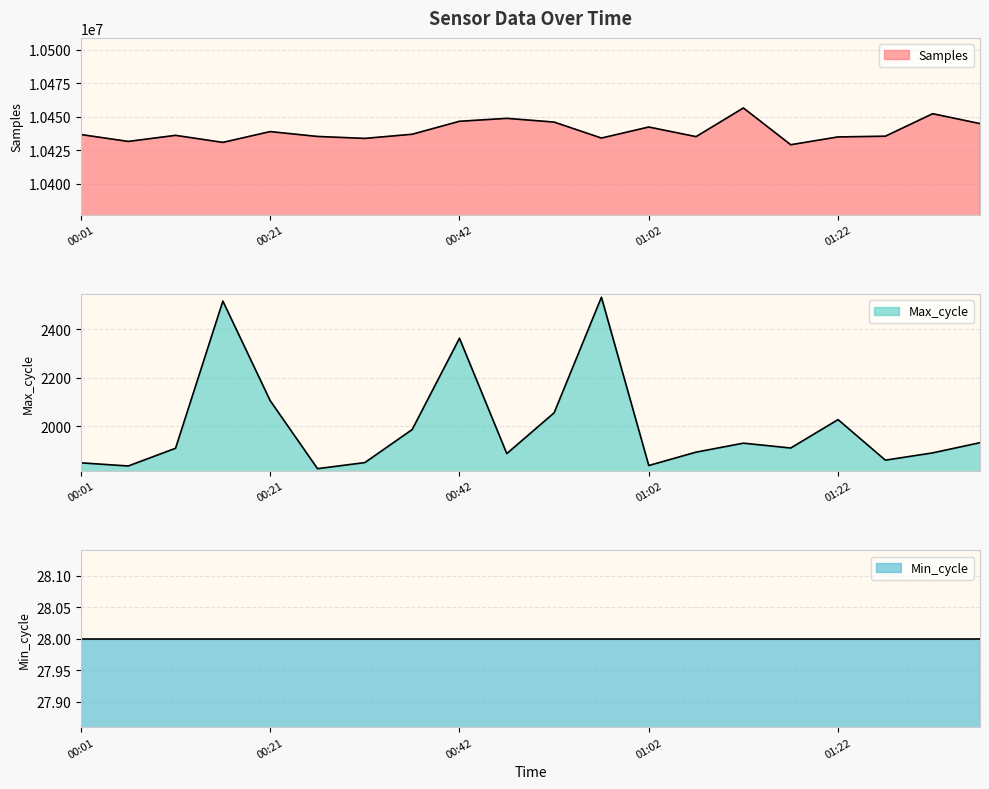

At which category does Samples reach its first local valley?

00:06